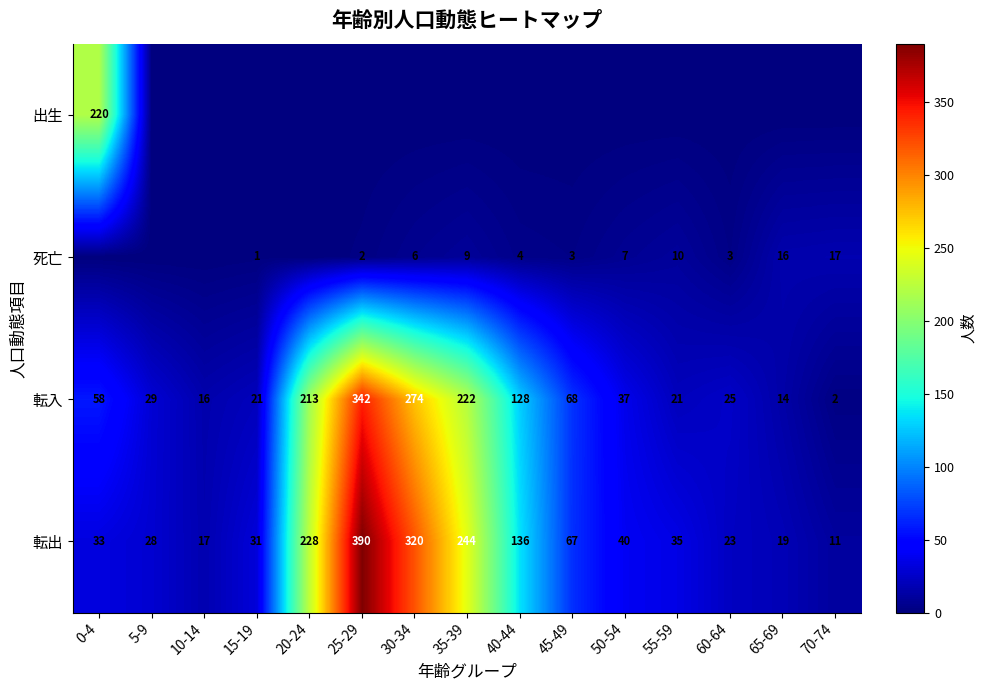

At which category does the chart reach its minimum across all series?

5-9